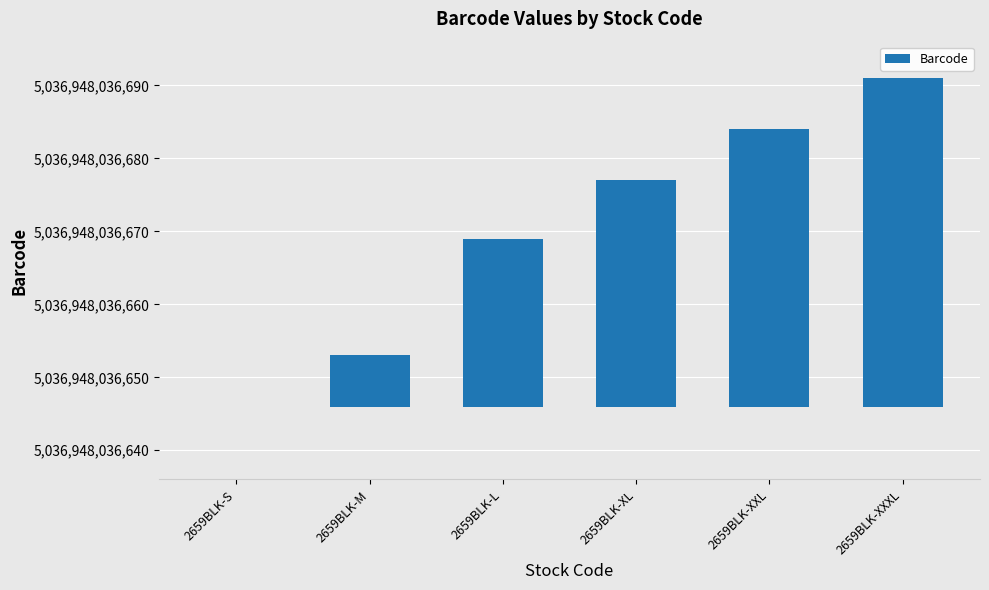

How many positive values are there?

5